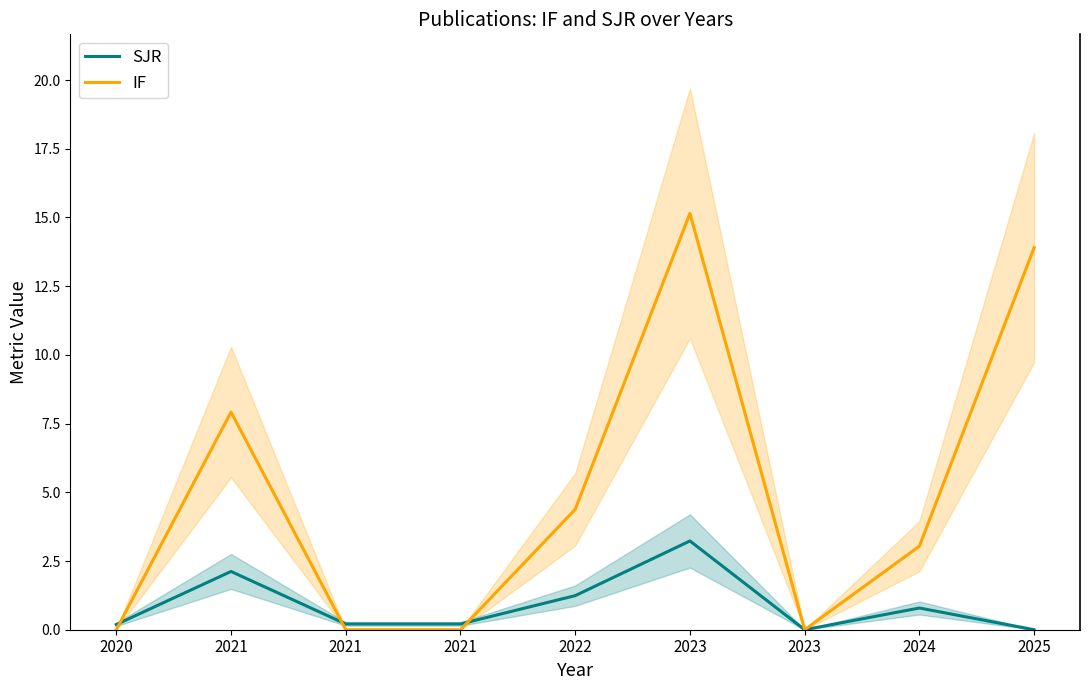

Between 2024 and 2025, which series saw the biggest shift?

IF